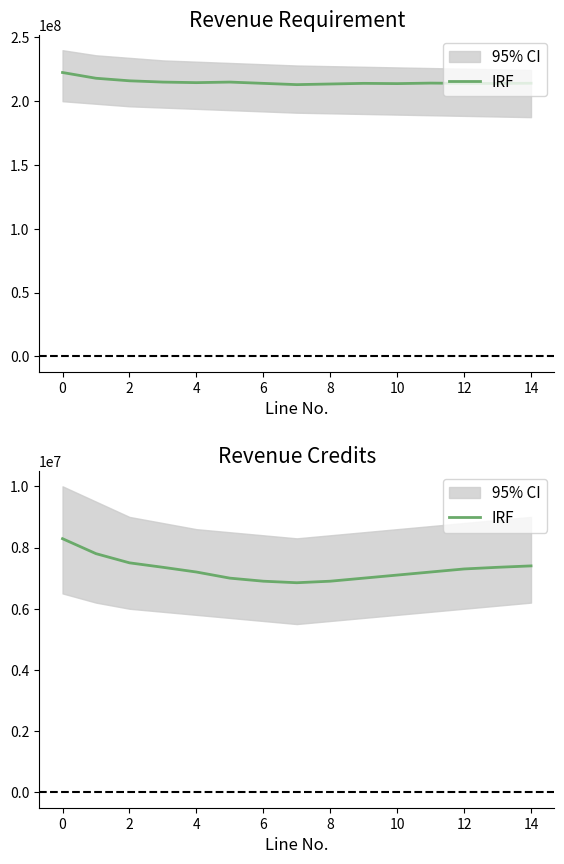

True or false: the data has more than 2 interior local peaks.

False